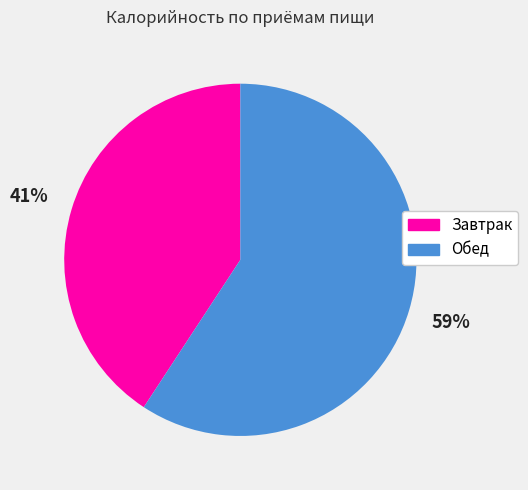

Is there a majority slice in this chart?

Yes